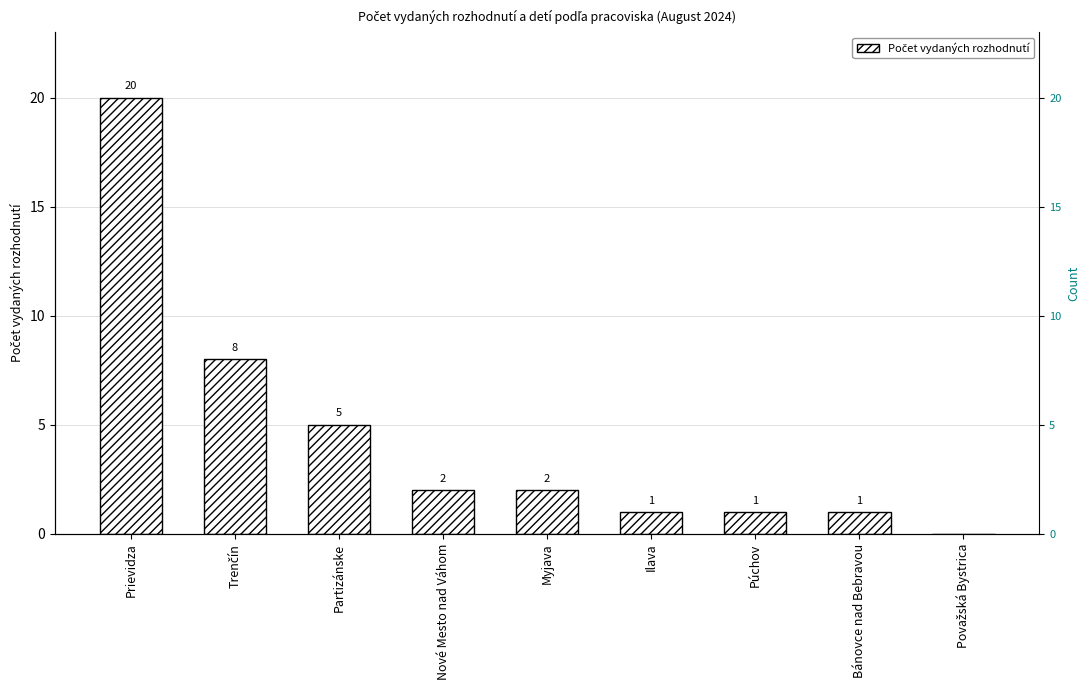

What is the label of the 5th bar from the left?

Myjava